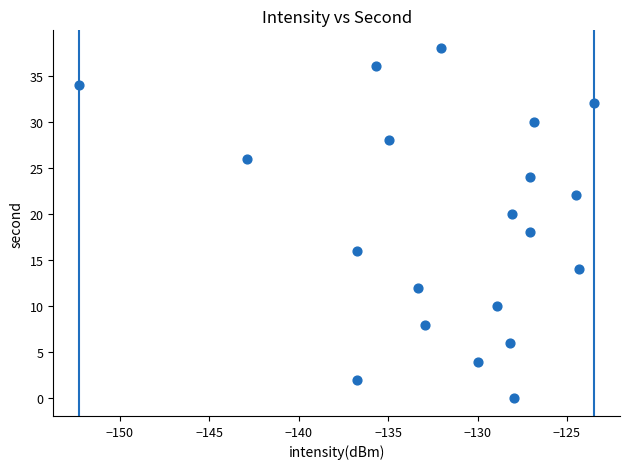

What is the range of Y values (max minus min)?

38